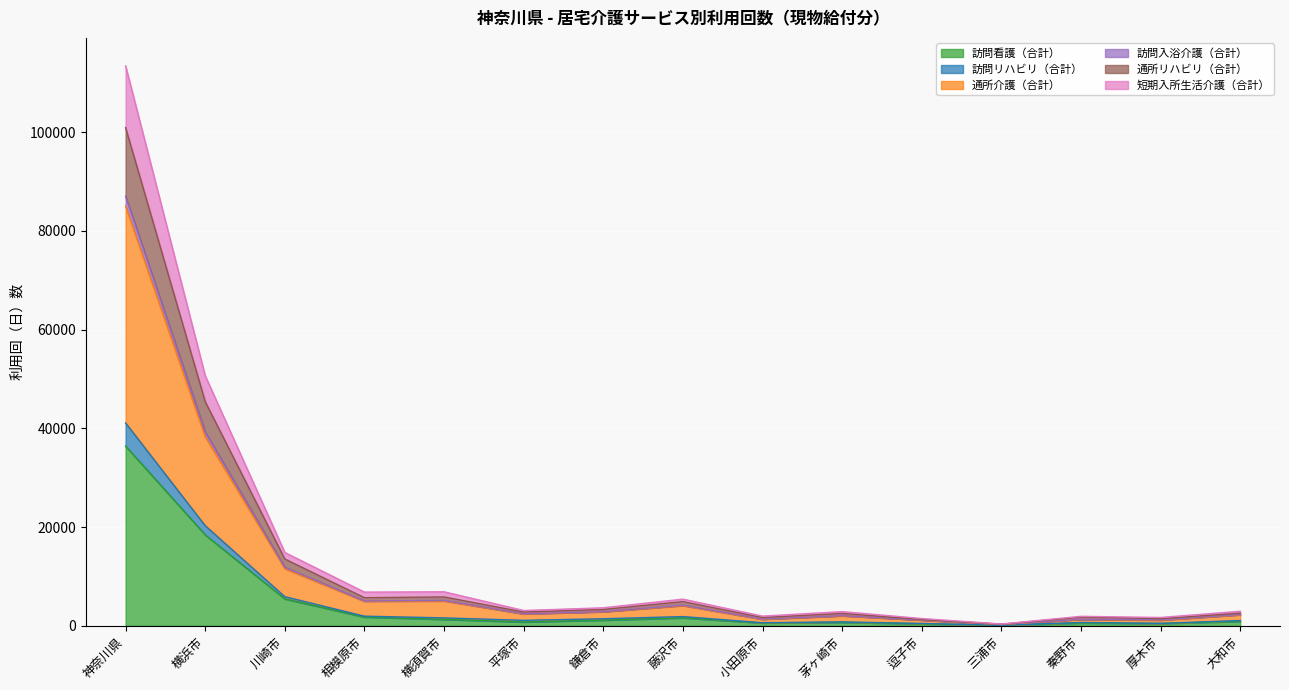

True or false: 訪問看護（合計） and 通所介護（合計） intersect in this chart.

False